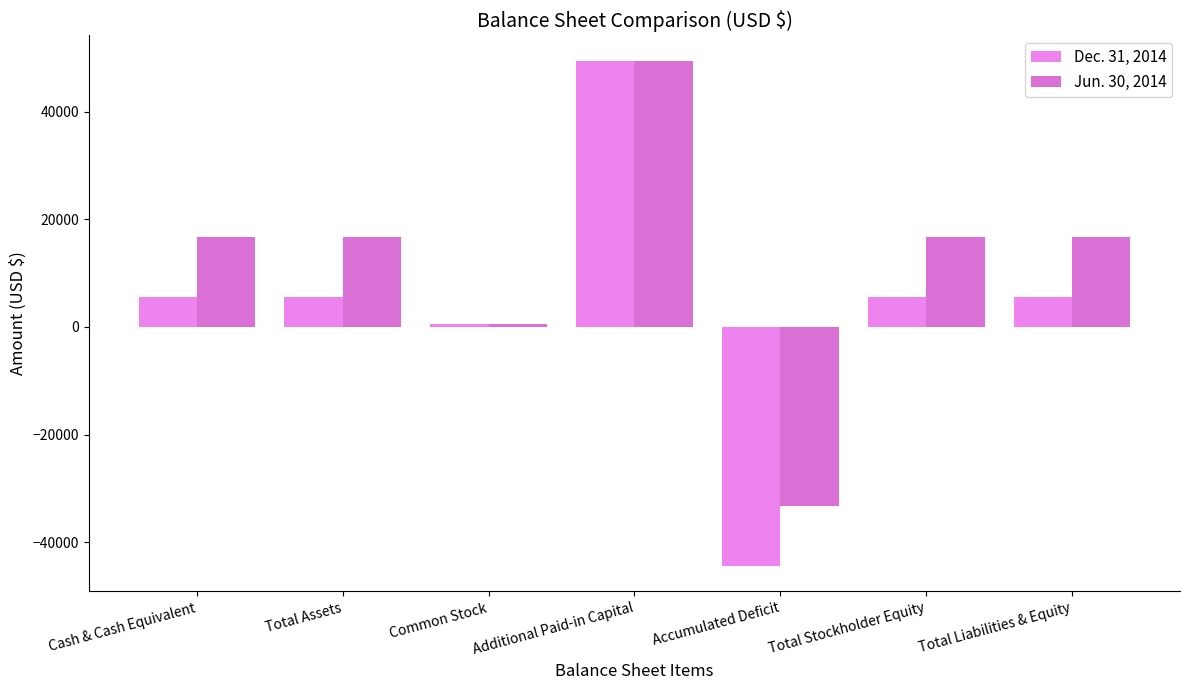

What is the sum of all Dec. 31, 2014 values?

27845